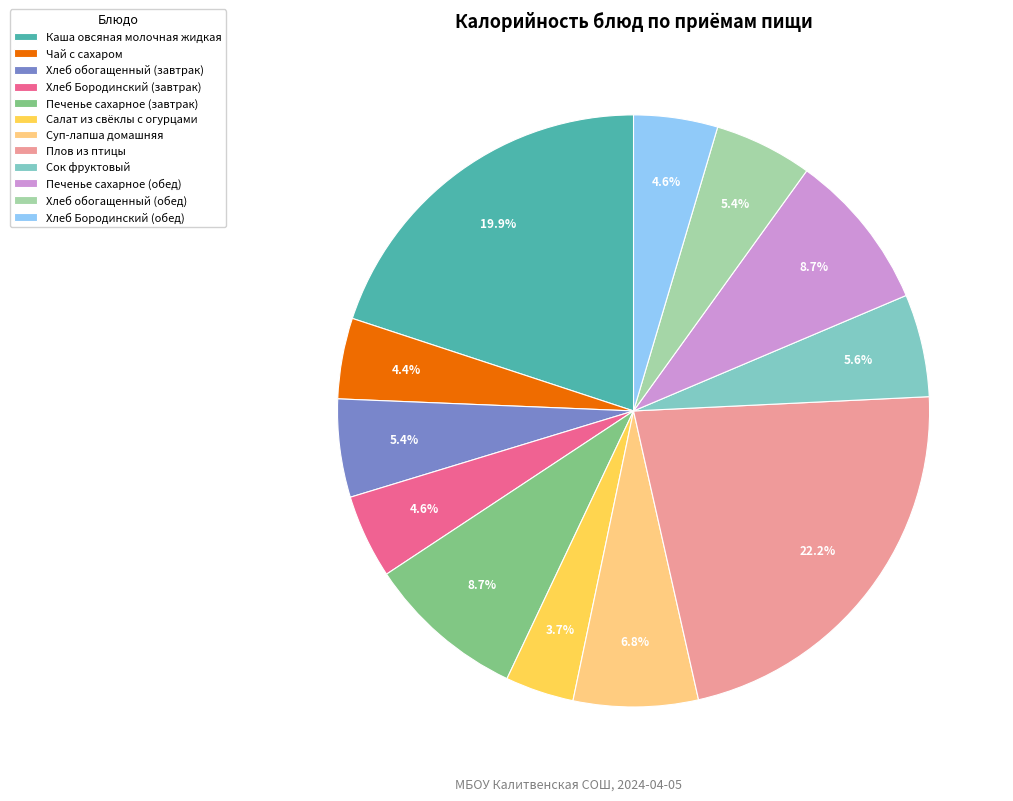

How much of the chart is everything except Суп-лапша домашняя?

93.2%